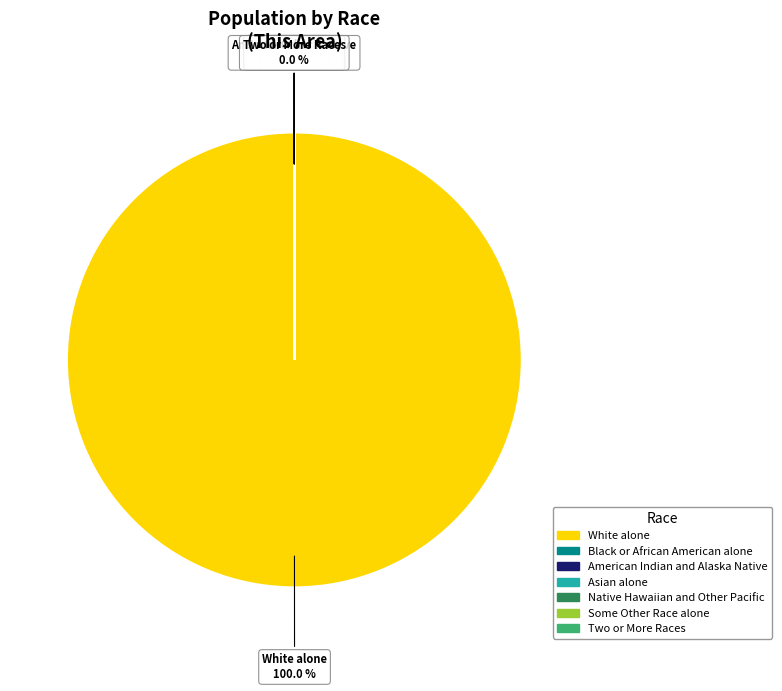

What is the largest slice in the pie chart?

White alone